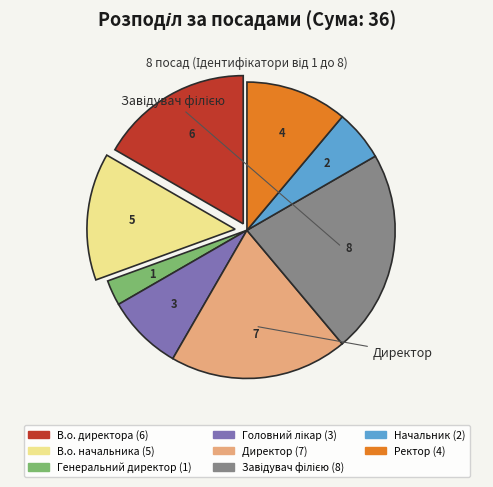

Is there any slice that represents more than half of the pie?

No